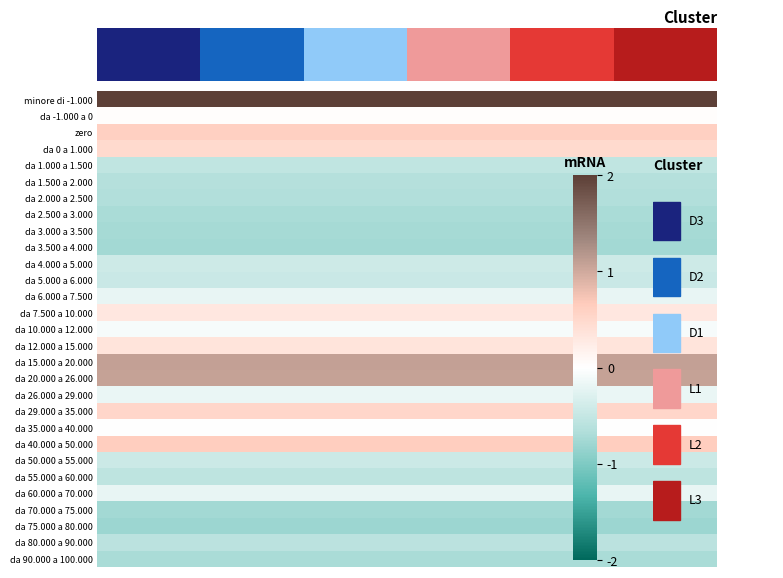

How many data points does each series have?

24